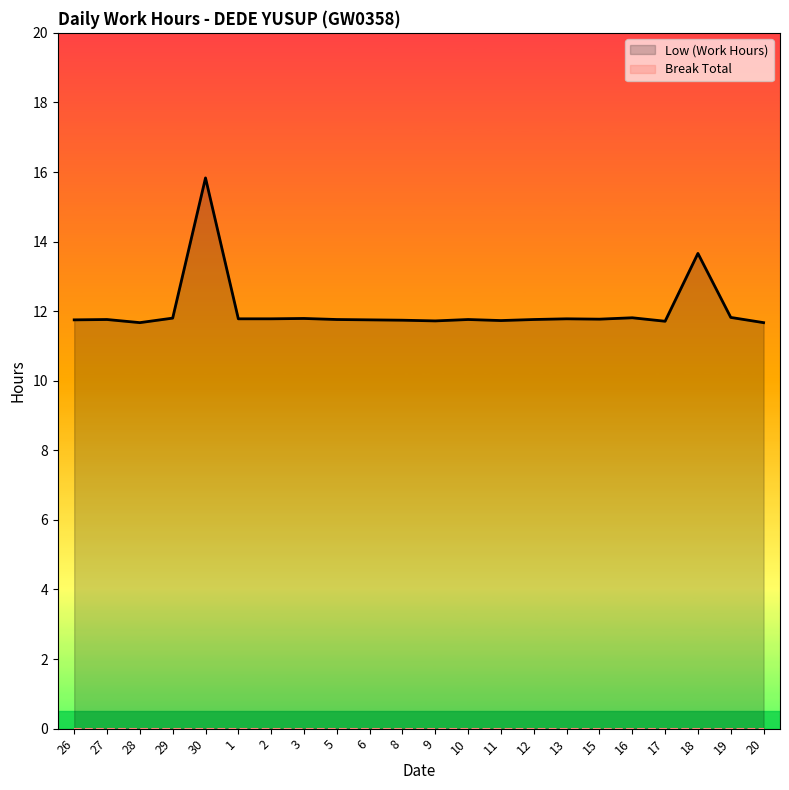

At 10, list the series in order from smallest to largest.

Break Total, Low (Work Hours)